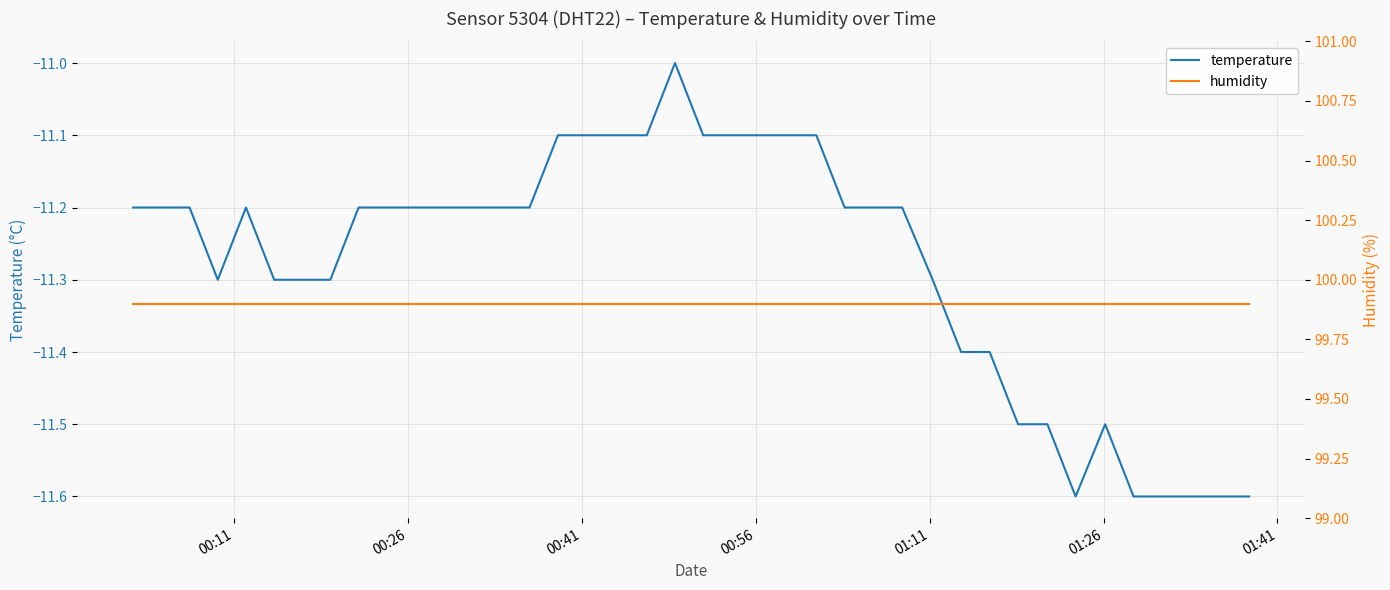

At how many categories does at least one series exceed 61?

40